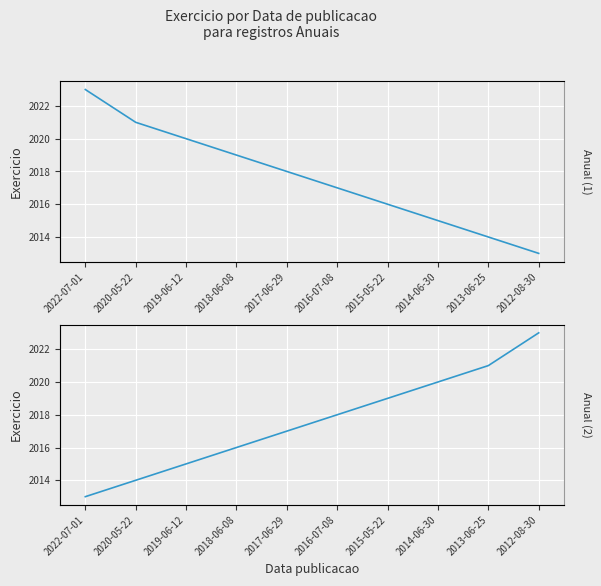

Where does the Exercicio (reversed) series first go above 2018?

2015-05-22